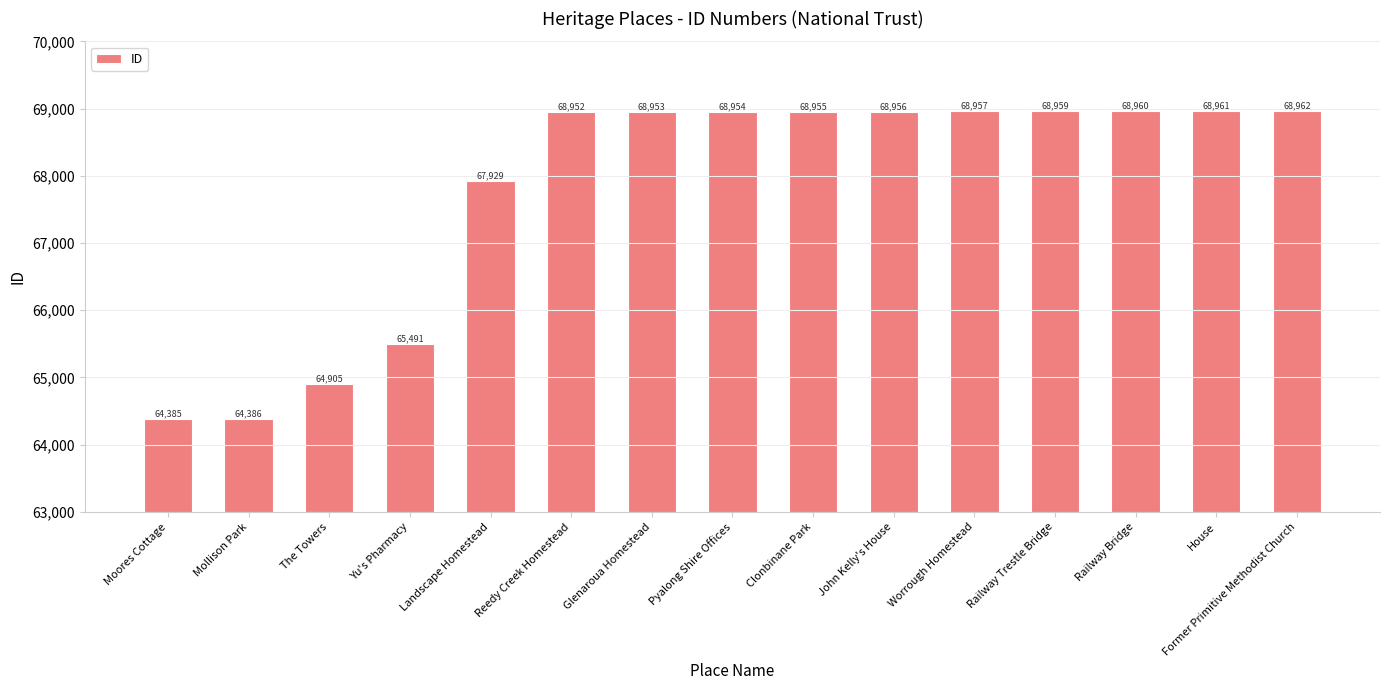

What is the difference between the maximum and minimum values?

4577